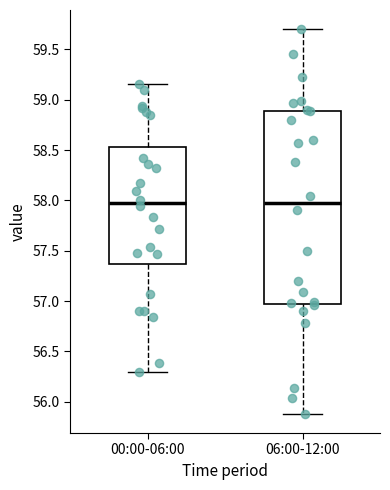

Reading left to right, read every box against the y-axis: the position of its median line, the range the box covers, and the ends of its whiskers. The values are not printed on the chart, so give them approximately, as read against the axis.

00:00-06:00: median 57.95, box 57.35 to 58.55, whiskers 56.30 to 59.15
06:00-12:00: median 57.95, box 57.00 to 58.90, whiskers 55.90 to 59.70